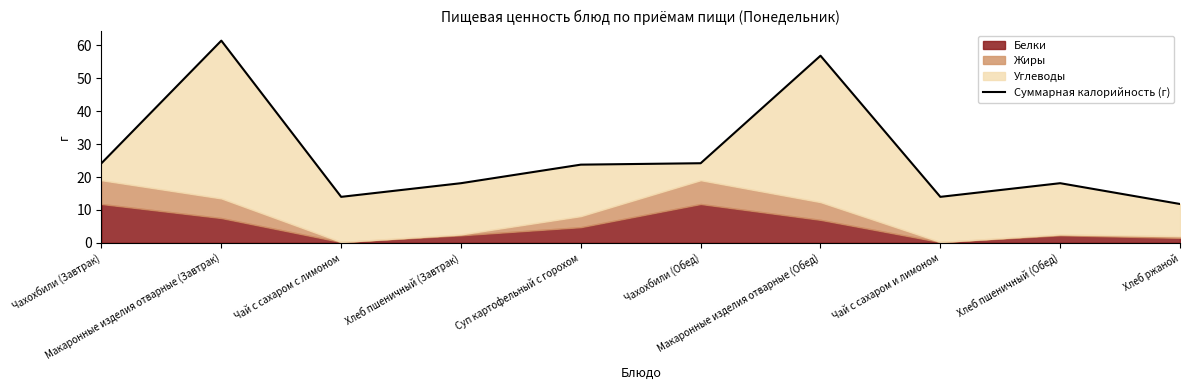

True or false: the data shows 27.3 at Хлеб пшеничный (Завтрак).

False